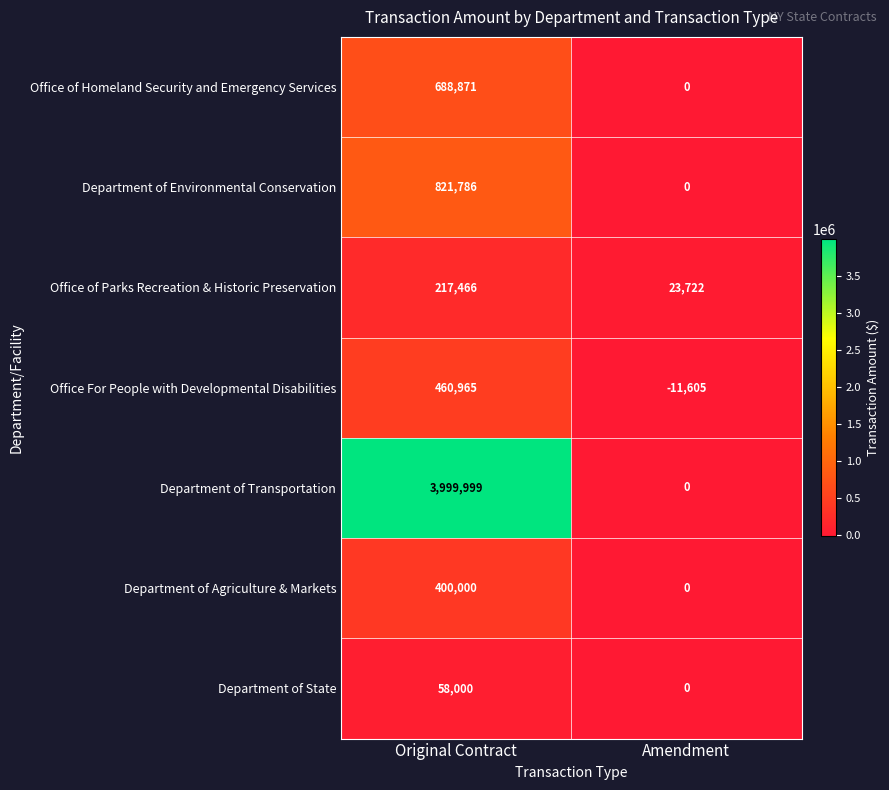

What is the smallest value displayed?

-11605